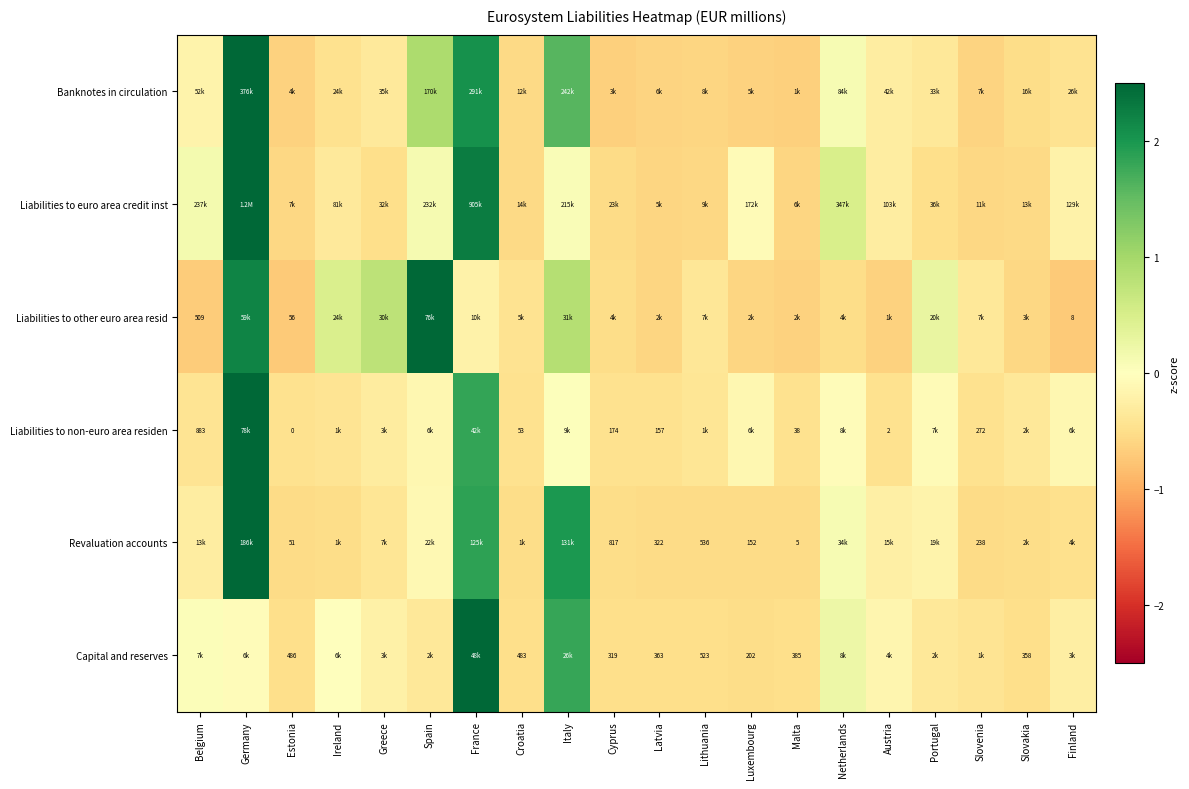

Is the value of Liabilities to non-euro area residen at Belgium greater than the value of Capital and reserves at Malta?

Yes